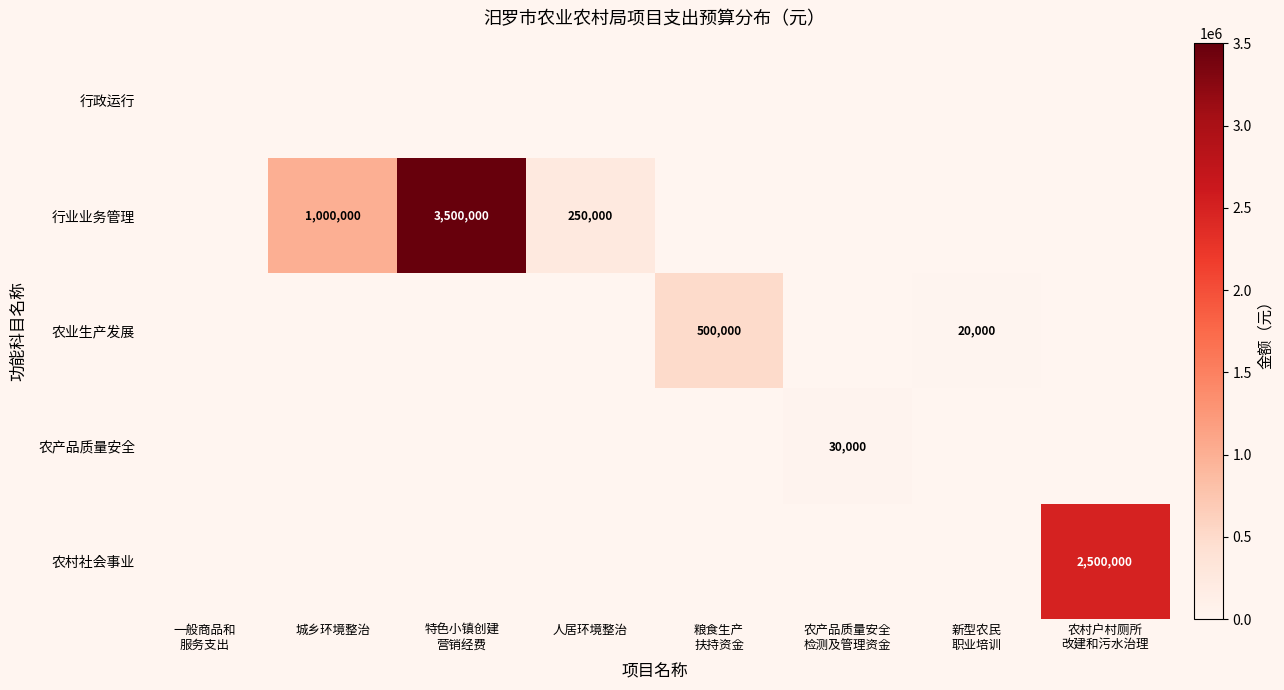

The value of 行业业务管理 at 城乡环境整治 is 561891. True or false?

False